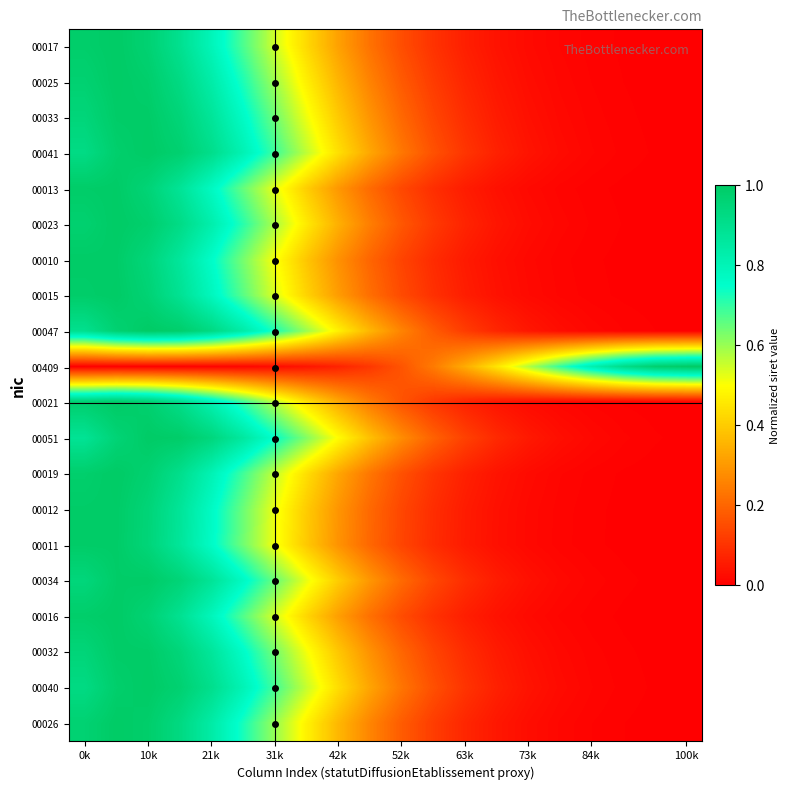

Reading left to right, list all the values displayed in this chart.

00017: 1.0	1.0	1.0	0.9	0.8	0.7	0.5	0.4	0.3	0.2	0.2	0.1	0.1	0.0	0.0	0.0	0.0	0.0	0.0	0.0
00025: 1.0	1.0	1.0	0.9	0.8	0.7	0.6	0.5	0.4	0.3	0.2	0.1	0.1	0.0	0.0	0.0	0.0	0.0	0.0	0.0
00033: 0.9	1.0	1.0	1.0	0.9	0.8	0.6	0.5	0.4	0.3	0.2	0.1	0.1	0.1	0.0	0.0	0.0	0.0	0.0	0.0
00041: 0.9	1.0	1.0	1.0	0.9	0.8	0.7	0.6	0.4	0.3	0.2	0.2	0.1	0.1	0.0	0.0	0.0	0.0	0.0	0.0
00013: 1.0	1.0	1.0	0.9	0.8	0.7	0.5	0.4	0.3	0.2	0.1	0.1	0.1	0.0	0.0	0.0	0.0	0.0	0.0	0.0
00023: 1.0	1.0	1.0	0.9	0.8	0.7	0.6	0.5	0.3	0.2	0.2	0.1	0.1	0.0	0.0	0.0	0.0	0.0	0.0	0.0
00010: 1.0	1.0	0.9	0.9	0.8	0.6	0.5	0.4	0.3	0.2	0.1	0.1	0.1	0.0	0.0	0.0	0.0	0.0	0.0	0.0
00015: 1.0	1.0	1.0	0.9	0.8	0.7	0.5	0.4	0.3	0.2	0.1	0.1	0.1	0.0	0.0	0.0	0.0	0.0	0.0	0.0
00047: 0.9	1.0	1.0	1.0	0.9	0.8	0.7	0.6	0.5	0.4	0.3	0.2	0.1	0.1	0.0	0.0	0.0	0.0	0.0	0.0
00409: 0.0	0.0	0.0	0.0	0.0	0.0	0.0	0.0	0.1	0.1	0.2	0.2	0.3	0.5	0.6	0.7	0.8	0.9	1.0	1.0
00021: 1.0	1.0	1.0	0.9	0.8	0.7	0.6	0.4	0.3	0.2	0.2	0.1	0.1	0.0	0.0	0.0	0.0	0.0	0.0	0.0
00051: 0.9	1.0	1.0	1.0	0.9	0.9	0.7	0.6	0.5	0.4	0.3	0.2	0.1	0.1	0.0	0.0	0.0	0.0	0.0	0.0
00019: 1.0	1.0	1.0	0.9	0.8	0.7	0.6	0.4	0.3	0.2	0.2	0.1	0.1	0.0	0.0	0.0	0.0	0.0	0.0	0.0
00012: 1.0	1.0	1.0	0.9	0.8	0.6	0.5	0.4	0.3	0.2	0.1	0.1	0.1	0.0	0.0	0.0	0.0	0.0	0.0	0.0
00011: 1.0	1.0	1.0	0.9	0.8	0.6	0.5	0.4	0.3	0.2	0.1	0.1	0.1	0.0	0.0	0.0	0.0	0.0	0.0	0.0
00034: 0.9	1.0	1.0	1.0	0.9	0.8	0.6	0.5	0.4	0.3	0.2	0.1	0.1	0.1	0.0	0.0	0.0	0.0	0.0	0.0
00016: 1.0	1.0	1.0	0.9	0.8	0.7	0.5	0.4	0.3	0.2	0.1	0.1	0.1	0.0	0.0	0.0	0.0	0.0	0.0	0.0
00032: 1.0	1.0	1.0	1.0	0.9	0.8	0.6	0.5	0.4	0.3	0.2	0.1	0.1	0.1	0.0	0.0	0.0	0.0	0.0	0.0
00040: 0.9	1.0	1.0	1.0	0.9	0.8	0.7	0.6	0.4	0.3	0.2	0.2	0.1	0.1	0.0	0.0	0.0	0.0	0.0	0.0
00026: 1.0	1.0	1.0	0.9	0.8	0.7	0.6	0.5	0.4	0.3	0.2	0.1	0.1	0.0	0.0	0.0	0.0	0.0	0.0	0.0